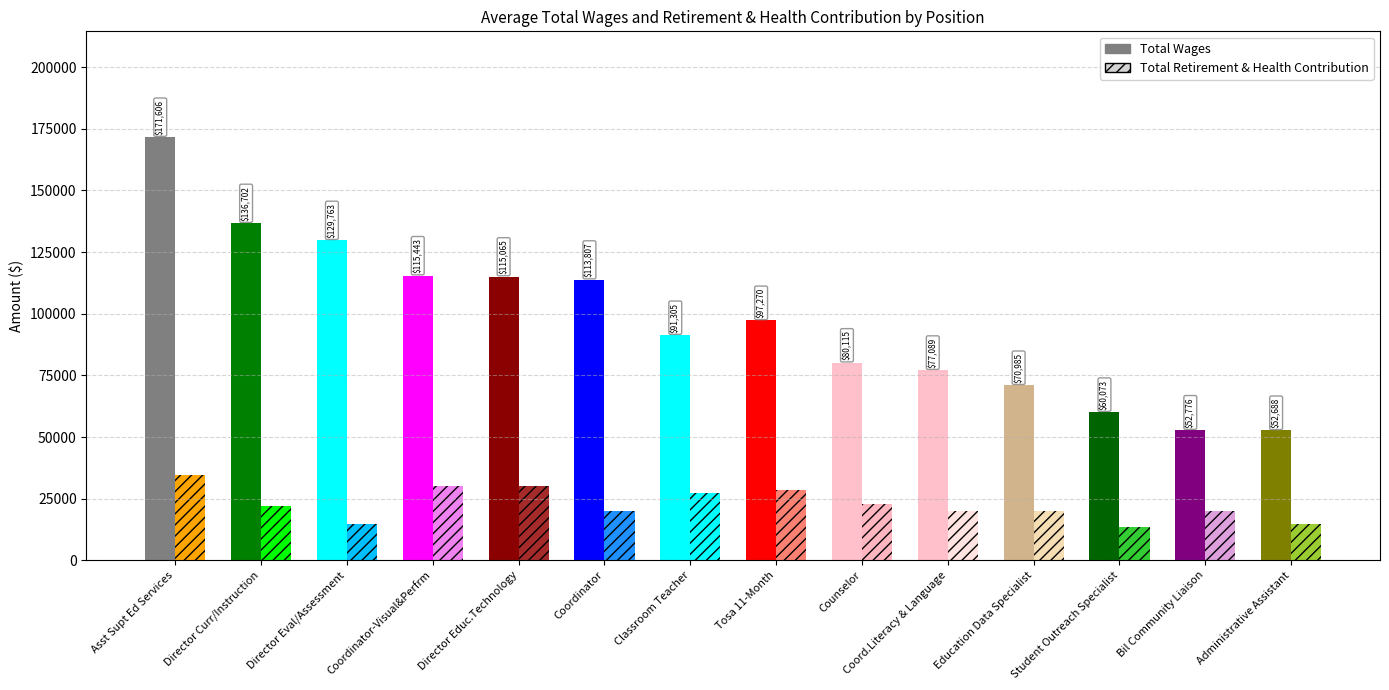

At how many categories does at least one series exceed 117212?

3